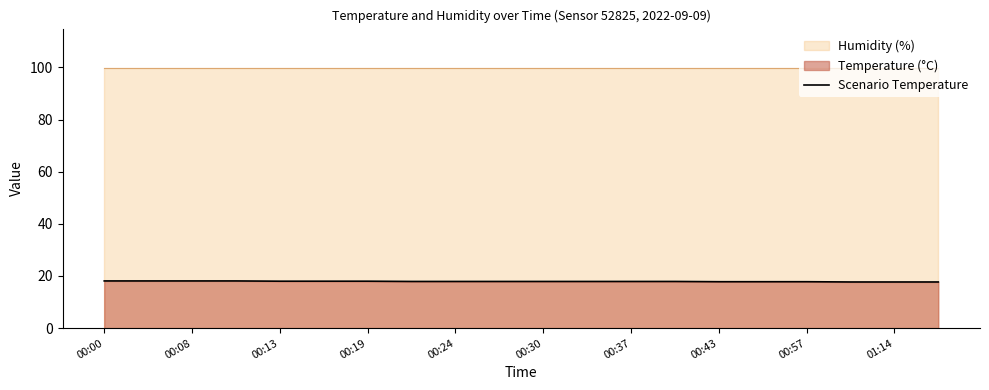

The Scenario Temperature series shows 18.1 at 00:08. True or false?

True